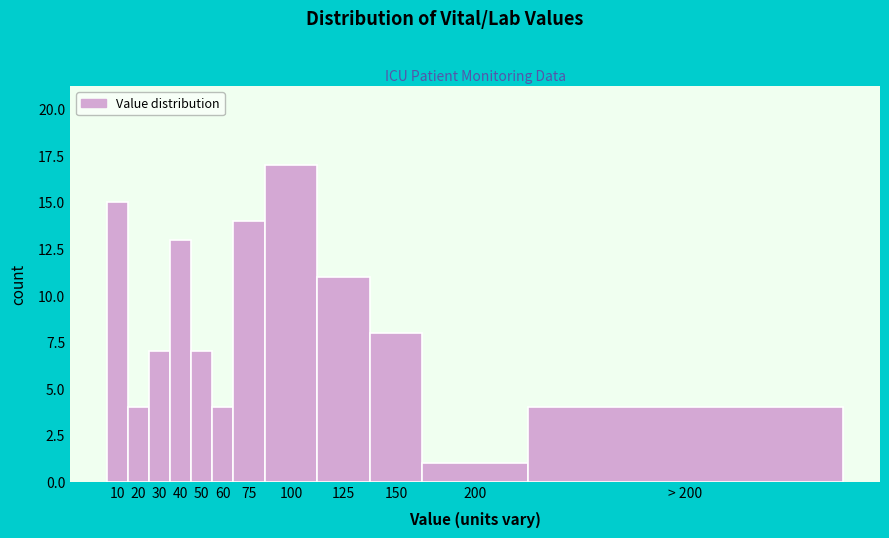

Reading right to left, extract all data points from this chart.

> 200=4	200=1	150=8	125=11	100=17	75=14	60=4	50=7	40=13	30=7	20=4	10=15